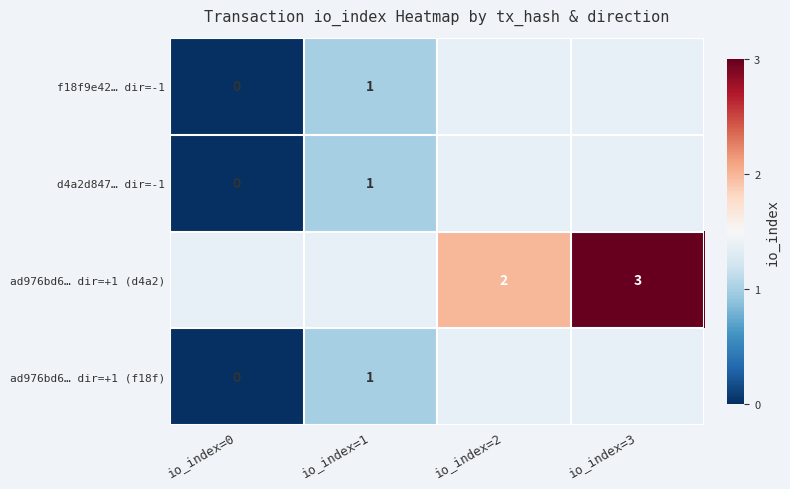

Is the value of d4a2d847… dir=-1 at io_index=1 greater than the value of f18f9e42… dir=-1 at io_index=0?

Yes